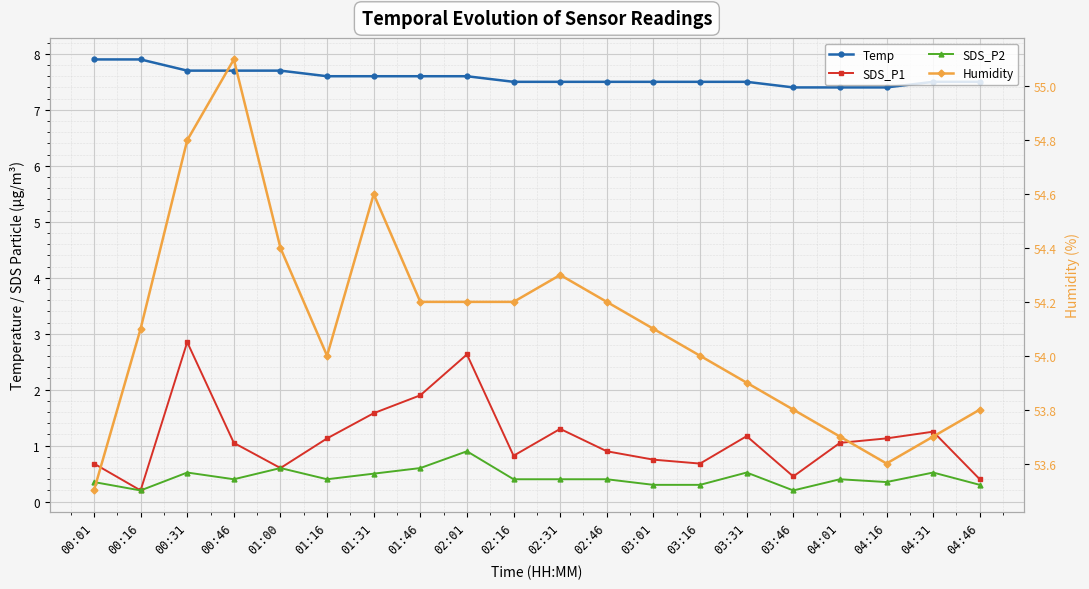

How many categories are shown in the chart?

20